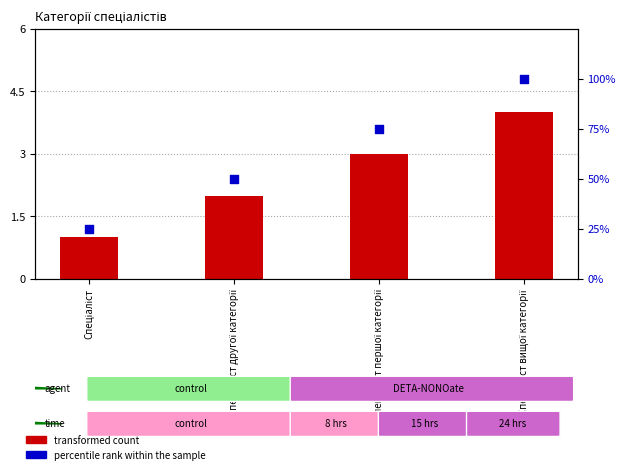

Which series reaches the maximum Y coordinate?

percentile rank within the sample